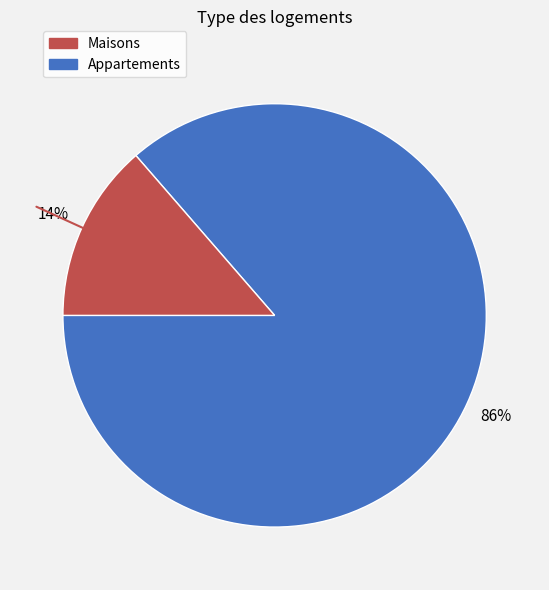

Which slice is the smallest?

Appartements